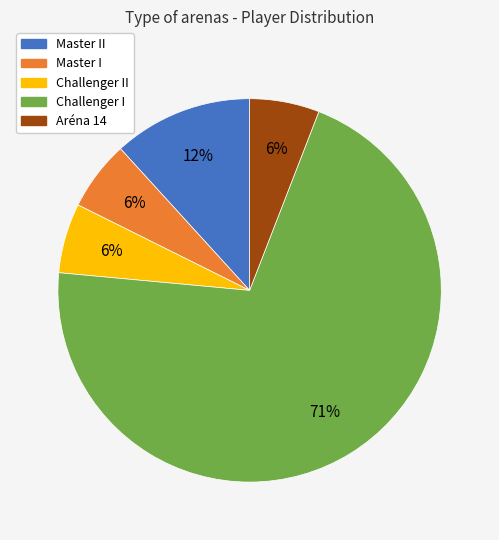

How many segments does this pie chart have?

5